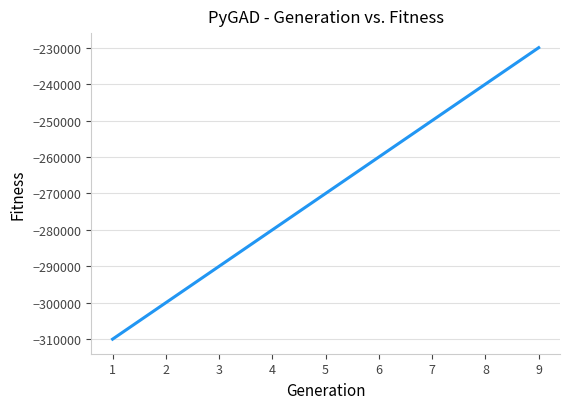

At which label is the value closest to -270000?

5